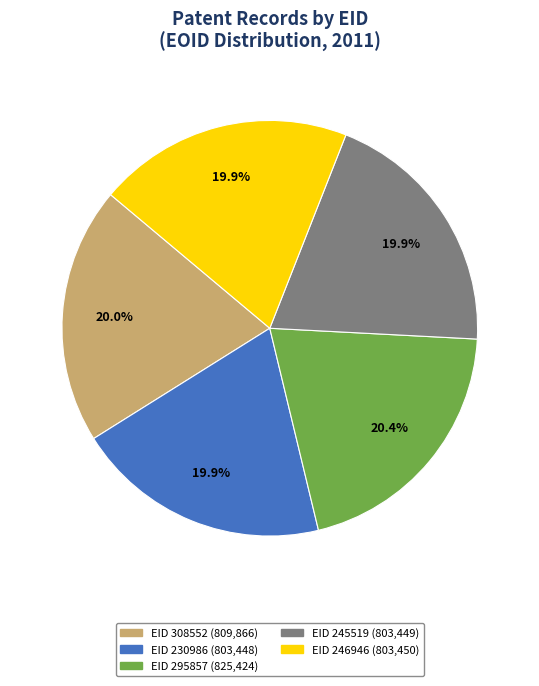

Is there a majority slice in this chart?

No